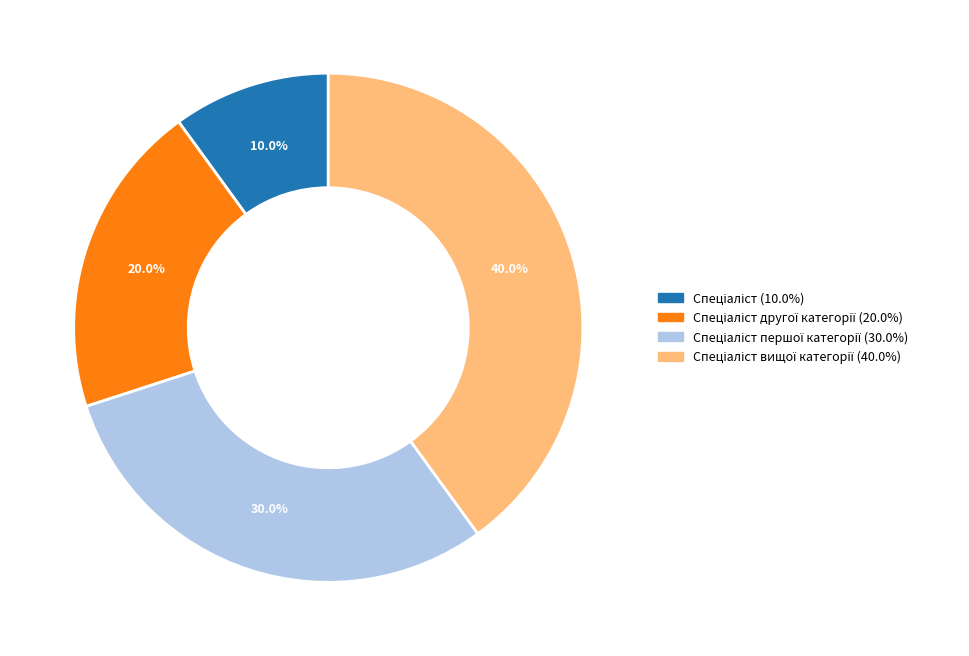

Does any single category account for the majority?

No